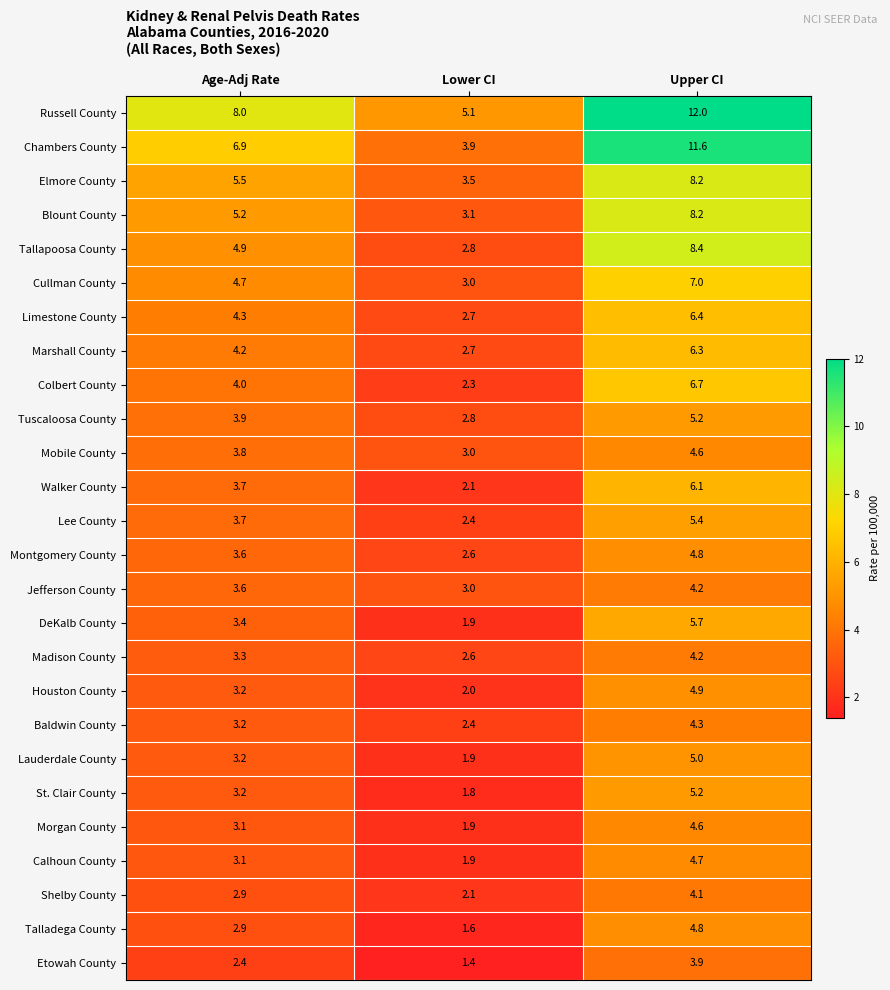

Which series has the largest total across all categories?

Russell County